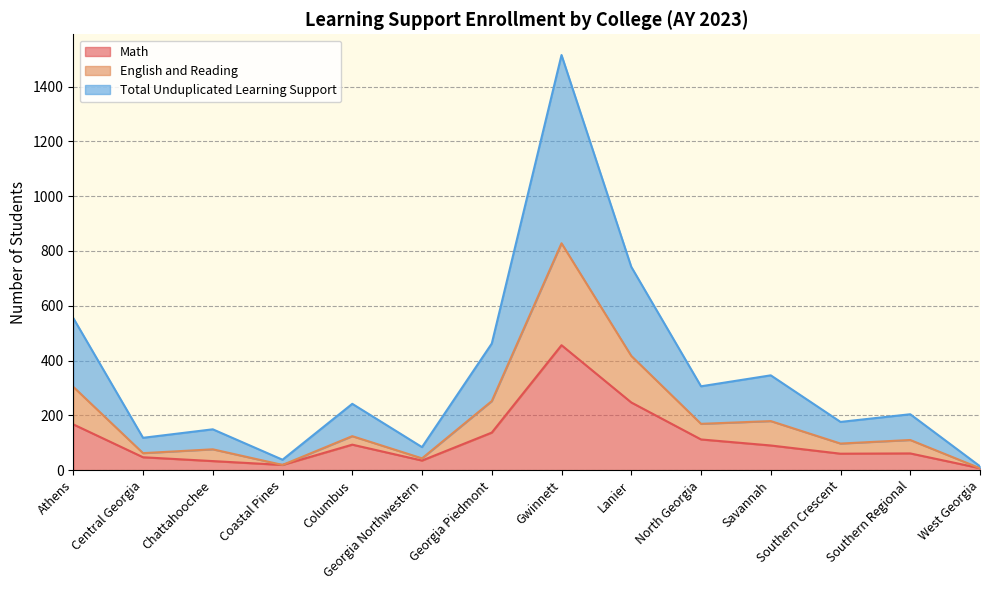

Which category has the highest value in the Math series?

Gwinnett